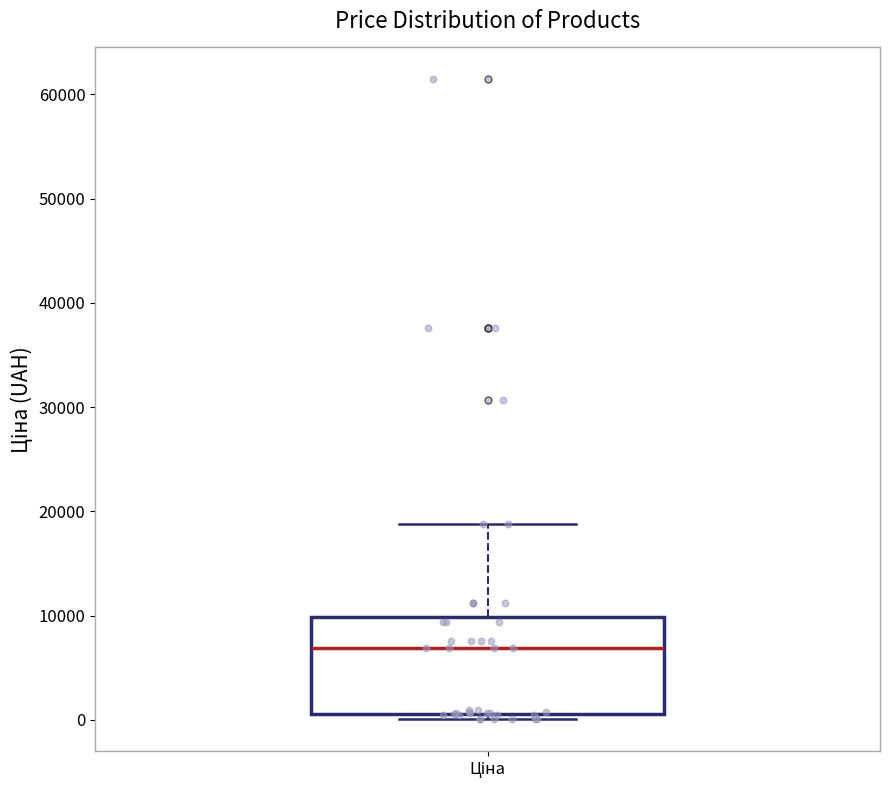

Transcribe this box plot: give where the median line is, the range the box spans, and where the two whiskers end, as read against the y-axis. The values are not printed on the chart, so give them approximately, as read against the axis.

median 7000, box 1000 to 10000, whiskers 0 to 19000